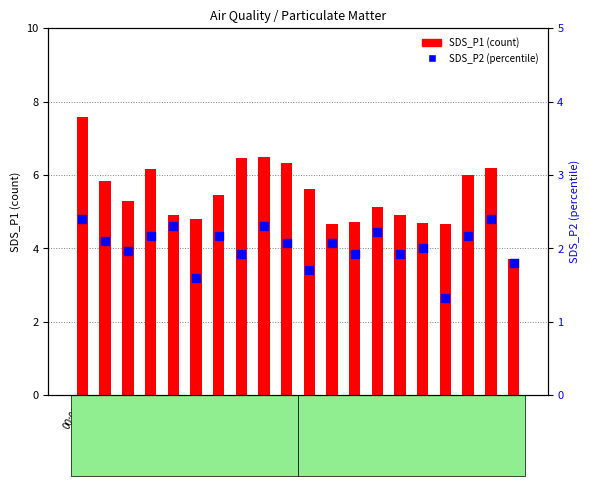

At how many categories does at least one series exceed 5?

12